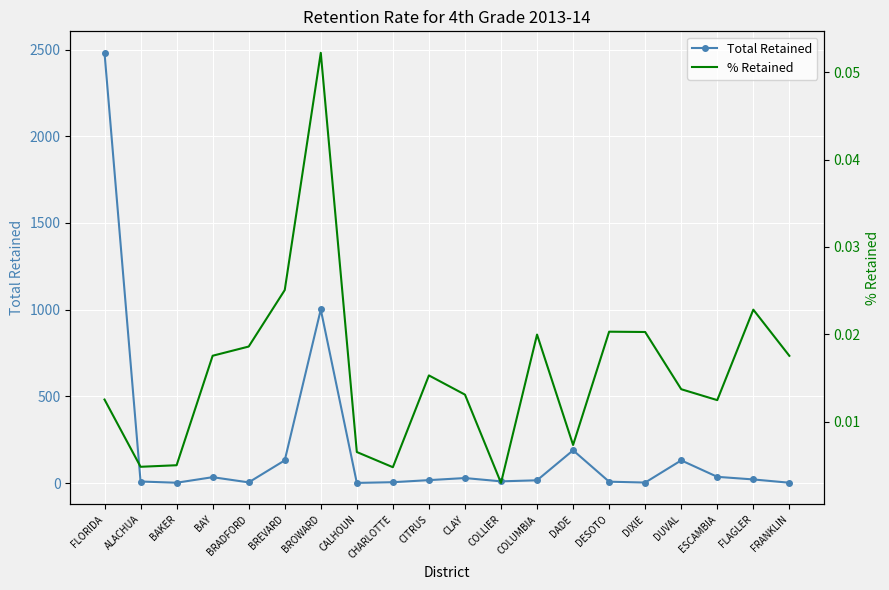

Which series has the widest spread of values?

Total Retained